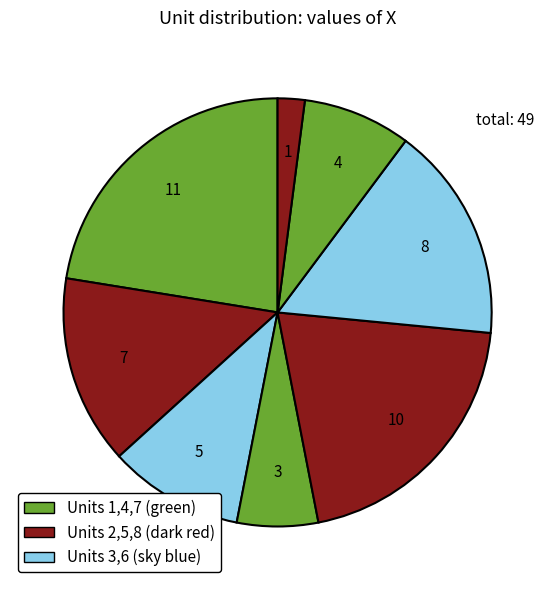

Is there a majority slice in this chart?

No